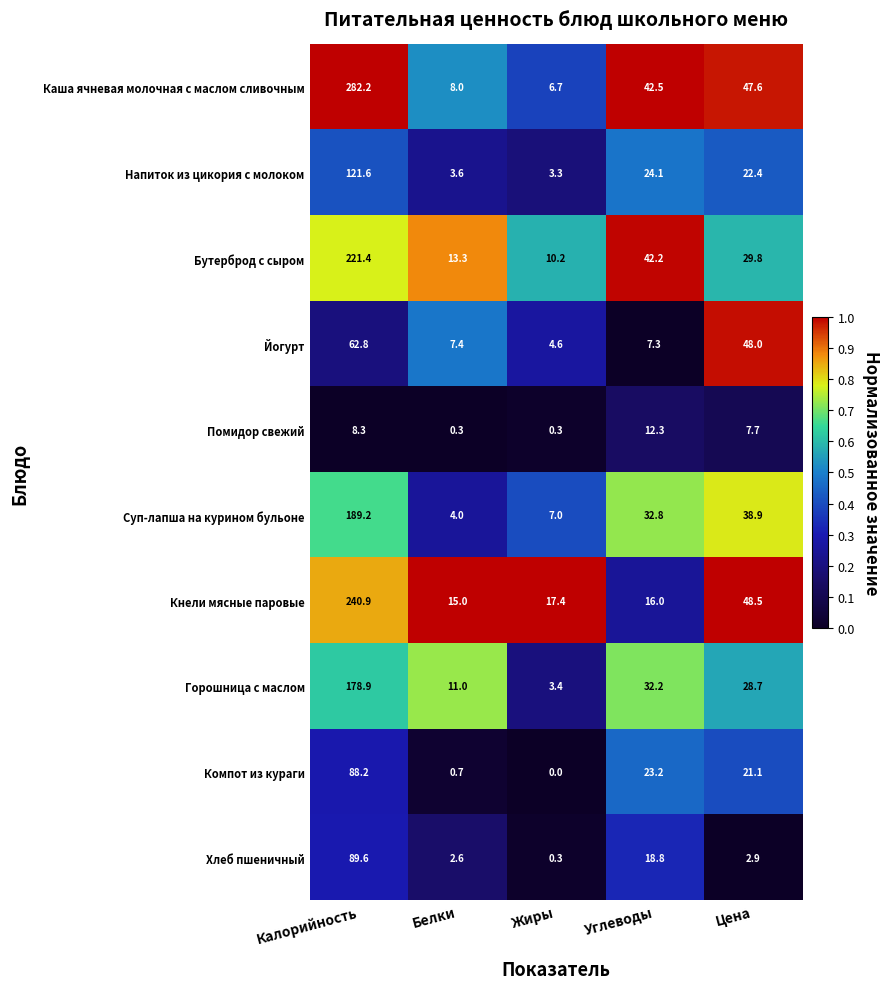

How many distinct data groups are displayed?

10